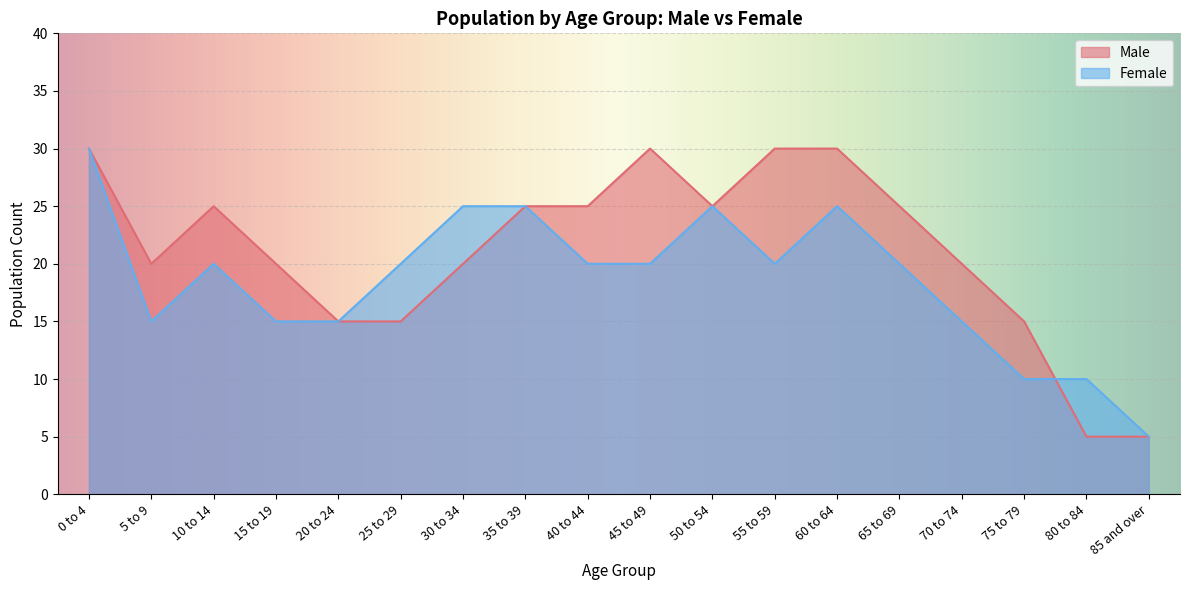

In Female, how many points are higher than both neighbors (excluding endpoints)?

3